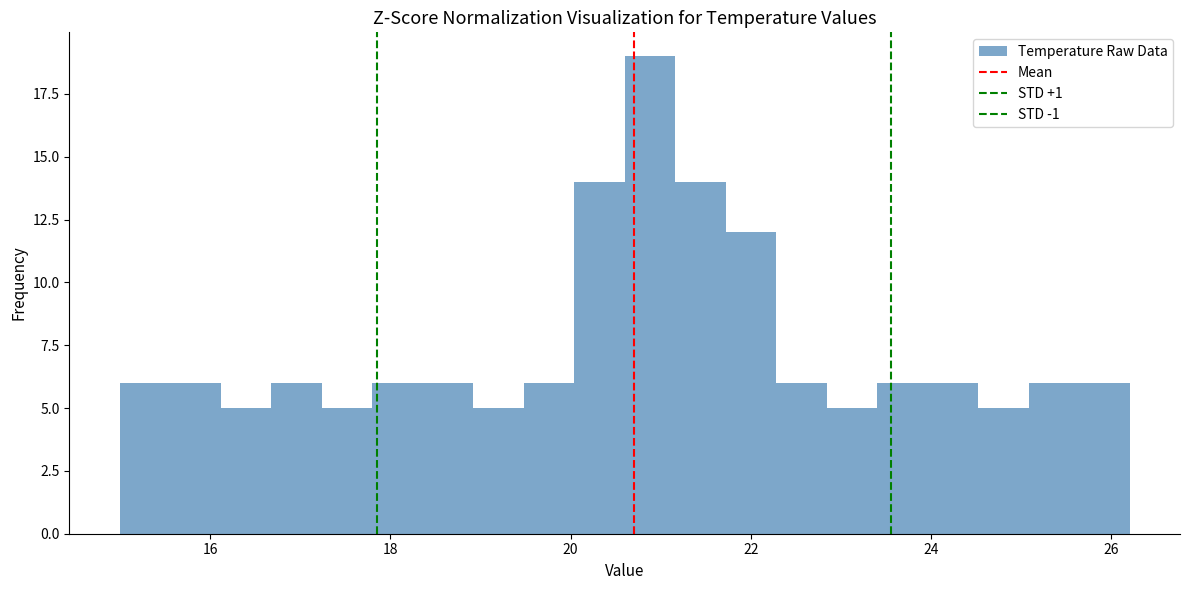

Read against the x-axis, roughly where is the centre of the tallest bar?

20.8